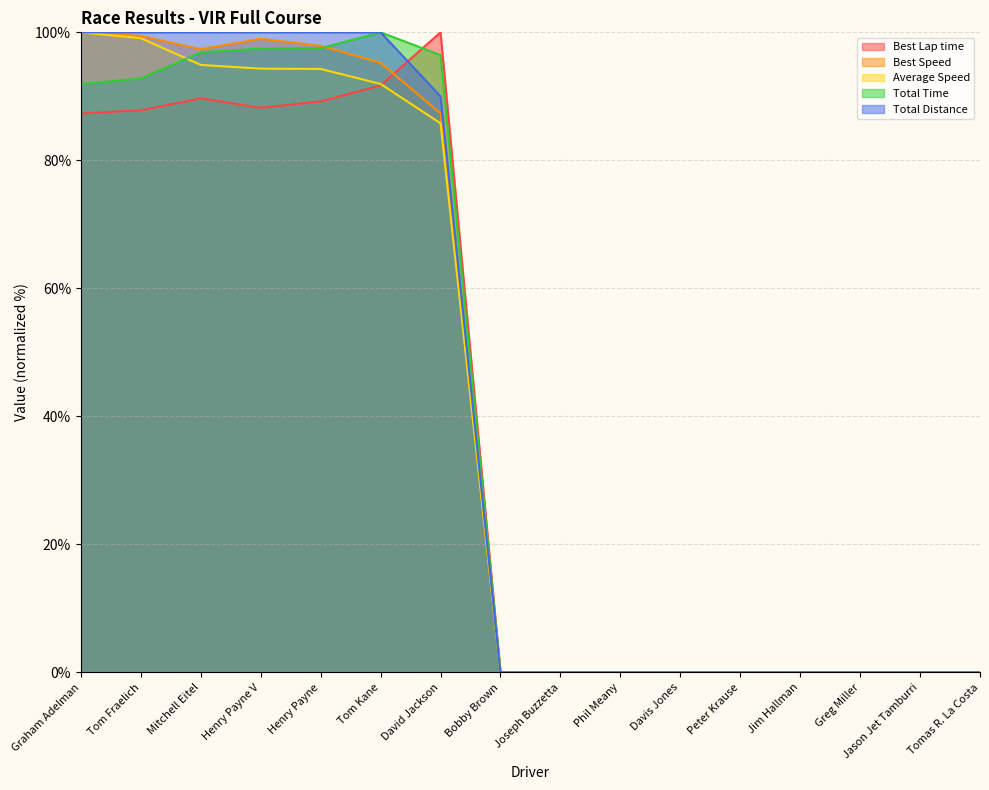

How many interior local valleys does the Best Lap time series have?

1